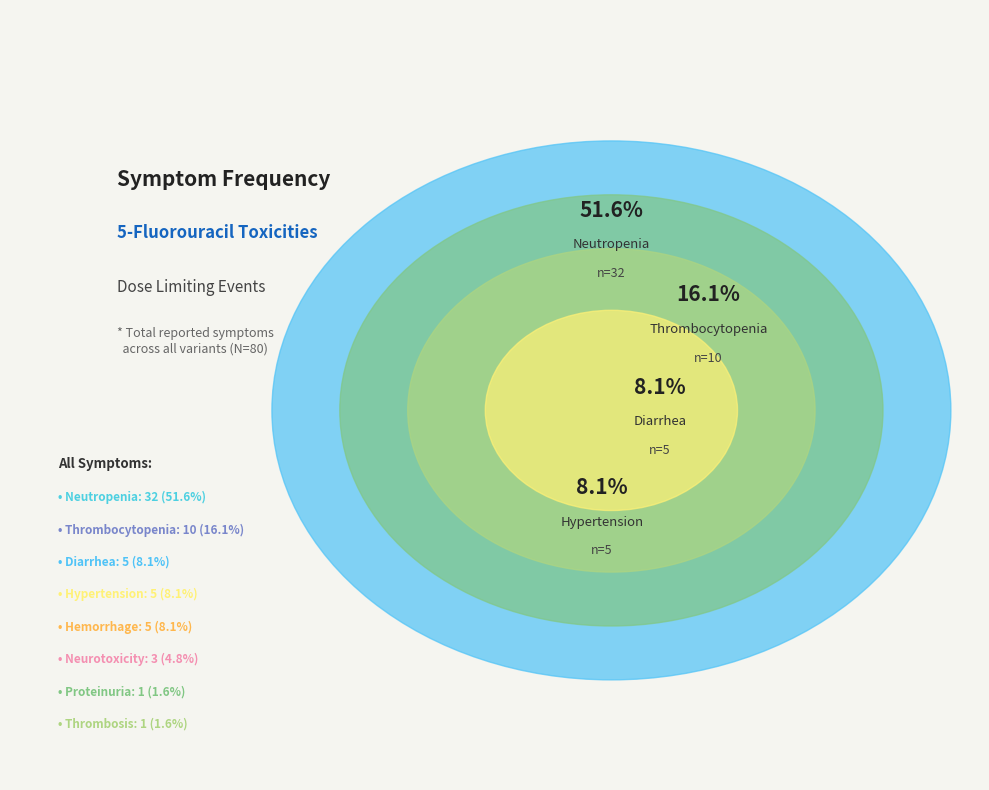

The Hypertension slice represents 1% of the pie. True or false?

False